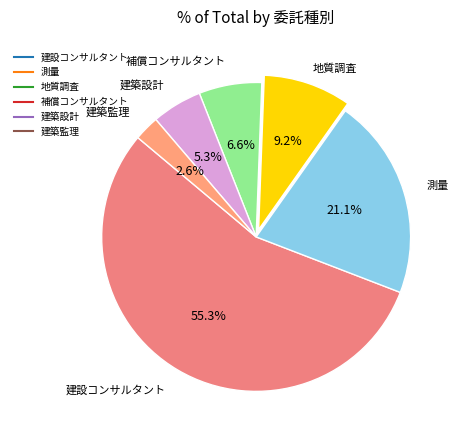

Count the number of slices in the pie.

6